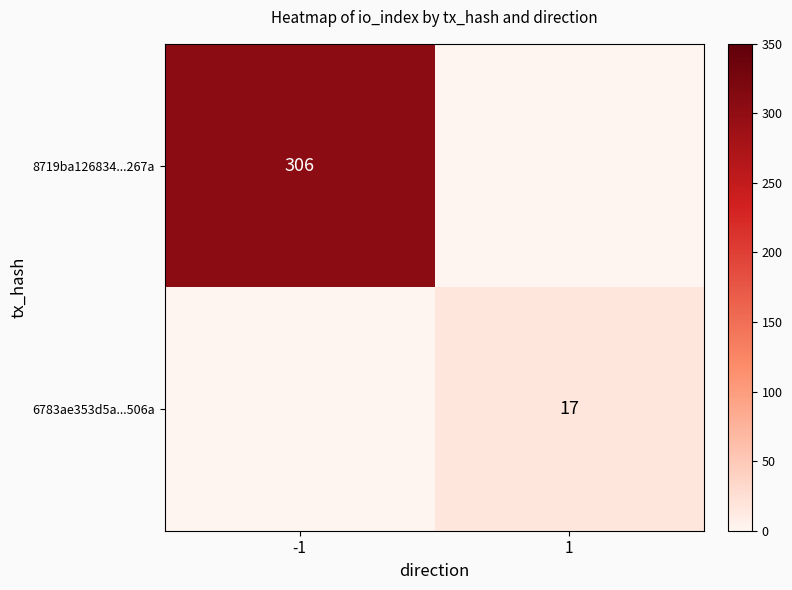

The 8719ba126834...267a series shows 415.2 at -1. True or false?

False